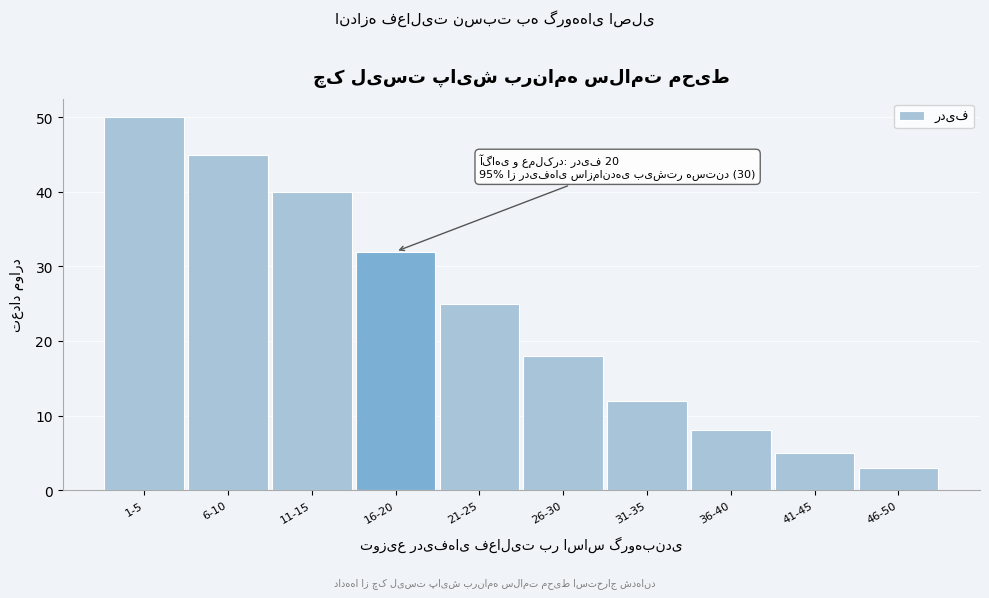

Reading left to right, list all the values displayed in this chart.

1-5=50	6-10=45	11-15=40	16-20=32	21-25=25	26-30=18	31-35=12	36-40=8	41-45=5	46-50=3